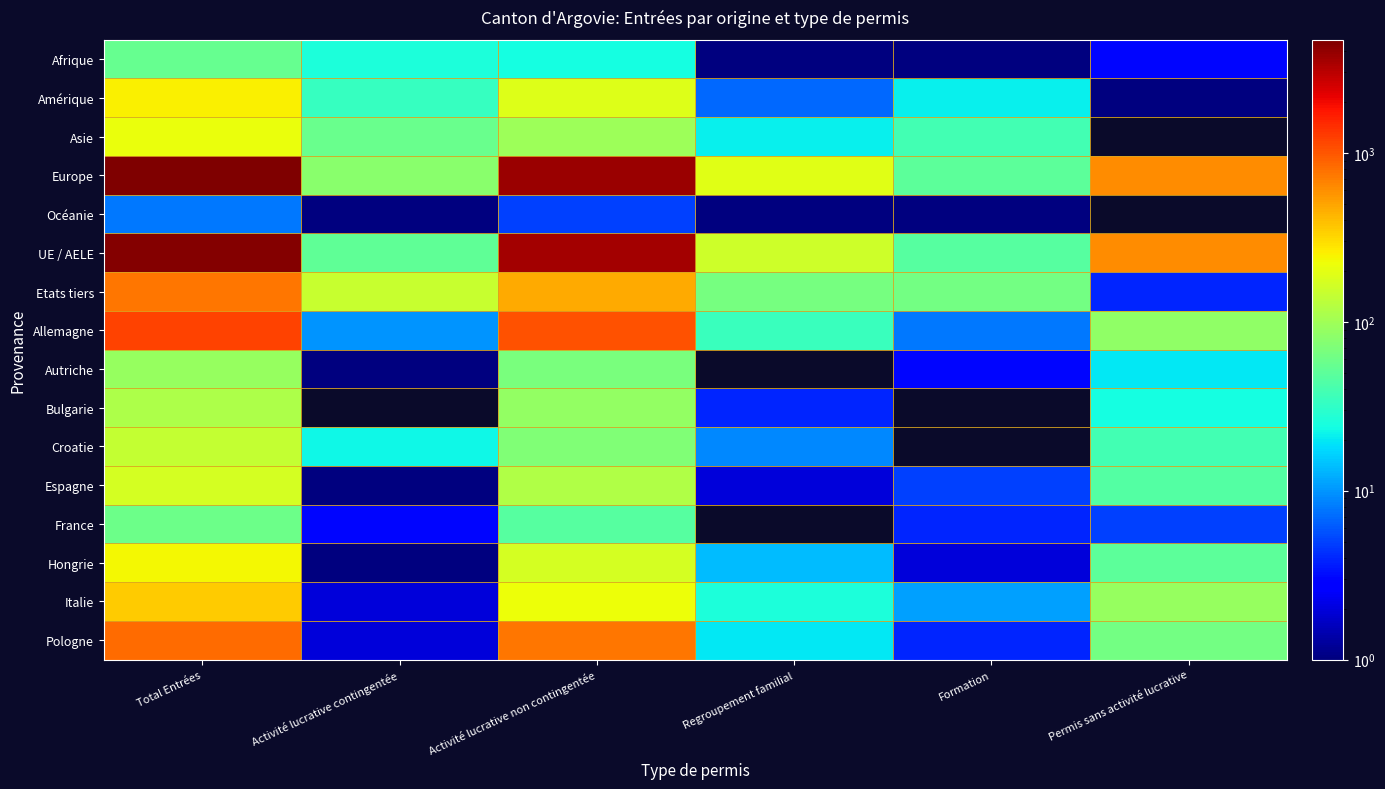

Reading left to right, extract all data points from this chart.

Afrique: Total Entrées=55	Activité lucrative contingentée=26	Activité lucrative non contingentée=24	Regroupement familial=1	Formation=1	Permis sans activité lucrative=3
Amérique: Total Entrées=248	Activité lucrative contingentée=34	Activité lucrative non contingentée=185	Regroupement familial=7	Formation=21	Permis sans activité lucrative=1
Asie: Total Entrées=215	Activité lucrative contingentée=58	Activité lucrative non contingentée=98	Regroupement familial=21	Formation=38	Permis sans activité lucrative=0
Europe: Total Entrées=4682	Activité lucrative contingentée=80	Activité lucrative non contingentée=3735	Regroupement familial=196	Formation=50	Permis sans activité lucrative=621
Océanie: Total Entrées=8	Activité lucrative contingentée=1	Activité lucrative non contingentée=5	Regroupement familial=1	Formation=1	Permis sans activité lucrative=0
UE / AELE: Total Entrées=4459	Activité lucrative contingentée=51	Activité lucrative non contingentée=3580	Regroupement familial=160	Formation=47	Permis sans activité lucrative=621
Etats tiers: Total Entrées=749	Activité lucrative contingentée=148	Activité lucrative non contingentée=467	Regroupement familial=66	Formation=64	Permis sans activité lucrative=4
Allemagne: Total Entrées=1173	Activité lucrative contingentée=10	Activité lucrative non contingentée=1035	Regroupement familial=35	Formation=8	Permis sans activité lucrative=85
Autriche: Total Entrées=92	Activité lucrative contingentée=1	Activité lucrative non contingentée=68	Regroupement familial=0	Formation=3	Permis sans activité lucrative=20
Bulgarie: Total Entrées=115	Activité lucrative contingentée=0	Activité lucrative non contingentée=87	Regroupement familial=4	Formation=0	Permis sans activité lucrative=24
Croatie: Total Entrées=142	Activité lucrative contingentée=23	Activité lucrative non contingentée=72	Regroupement familial=9	Formation=0	Permis sans activité lucrative=38
Espagne: Total Entrées=172	Activité lucrative contingentée=1	Activité lucrative non contingentée=119	Regroupement familial=2	Formation=5	Permis sans activité lucrative=45
France: Total Entrées=59	Activité lucrative contingentée=3	Activité lucrative non contingentée=47	Regroupement familial=0	Formation=4	Permis sans activité lucrative=5
Hongrie: Total Entrées=234	Activité lucrative contingentée=1	Activité lucrative non contingentée=167	Regroupement familial=14	Formation=2	Permis sans activité lucrative=50
Italie: Total Entrées=355	Activité lucrative contingentée=2	Activité lucrative non contingentée=224	Regroupement familial=26	Formation=11	Permis sans activité lucrative=92
Pologne: Total Entrées=834	Activité lucrative contingentée=2	Activité lucrative non contingentée=746	Regroupement familial=20	Formation=4	Permis sans activité lucrative=62